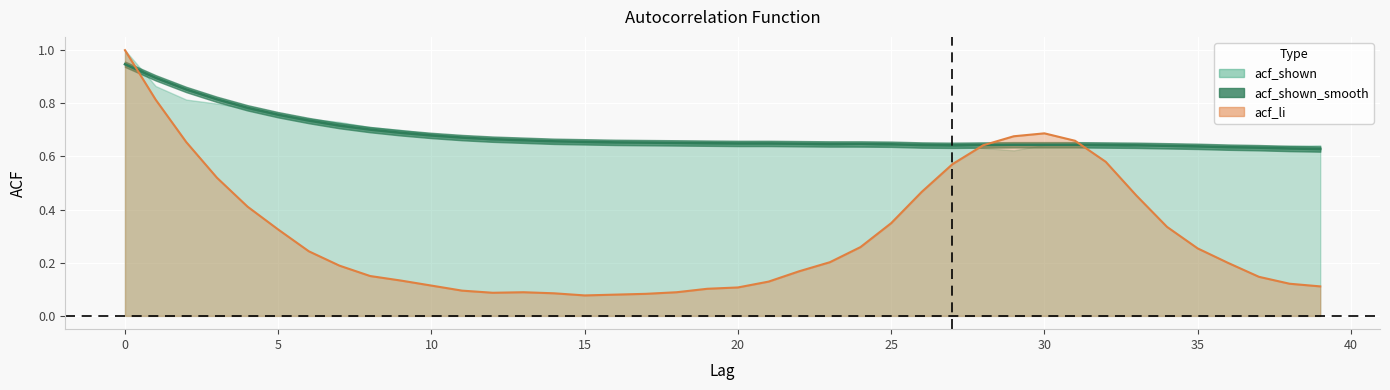

Where is acf_shown nearest to the value 0?

39